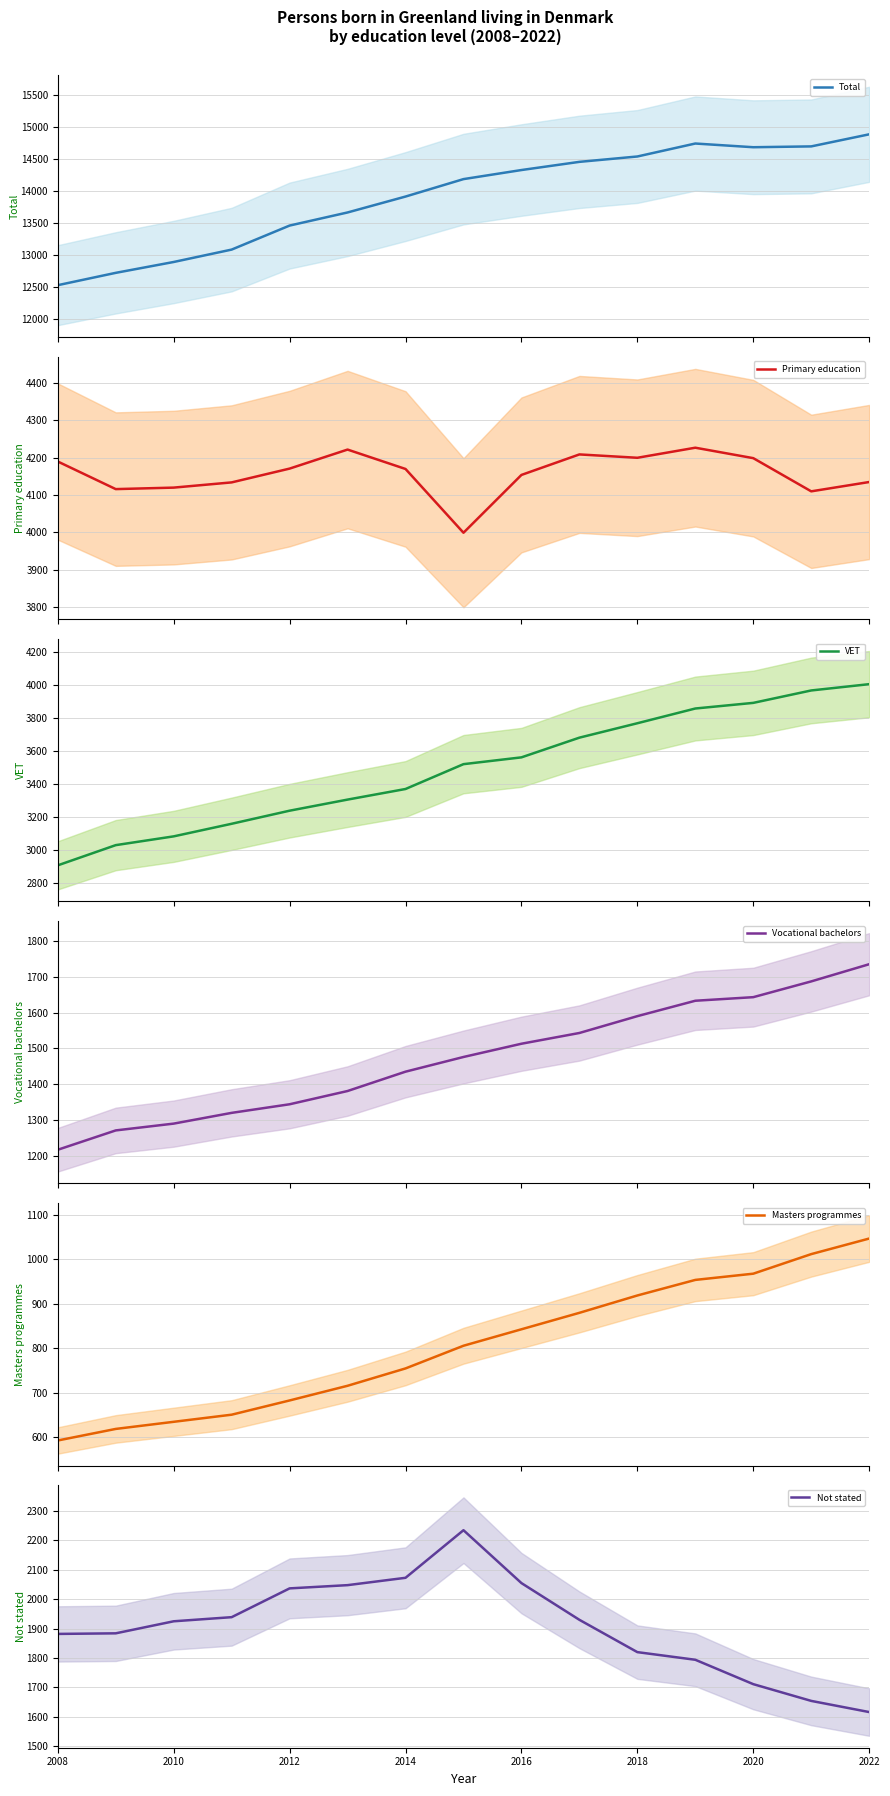

The Not stated series shows 2037 at 2012. True or false?

True